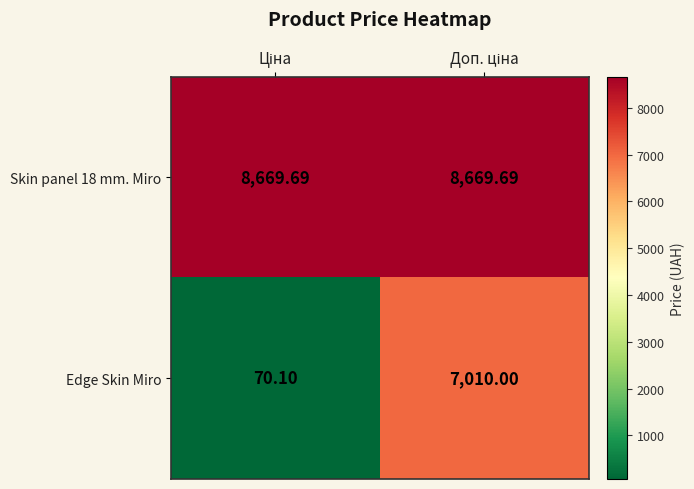

Which series has the widest spread of values?

Edge Skin Miro